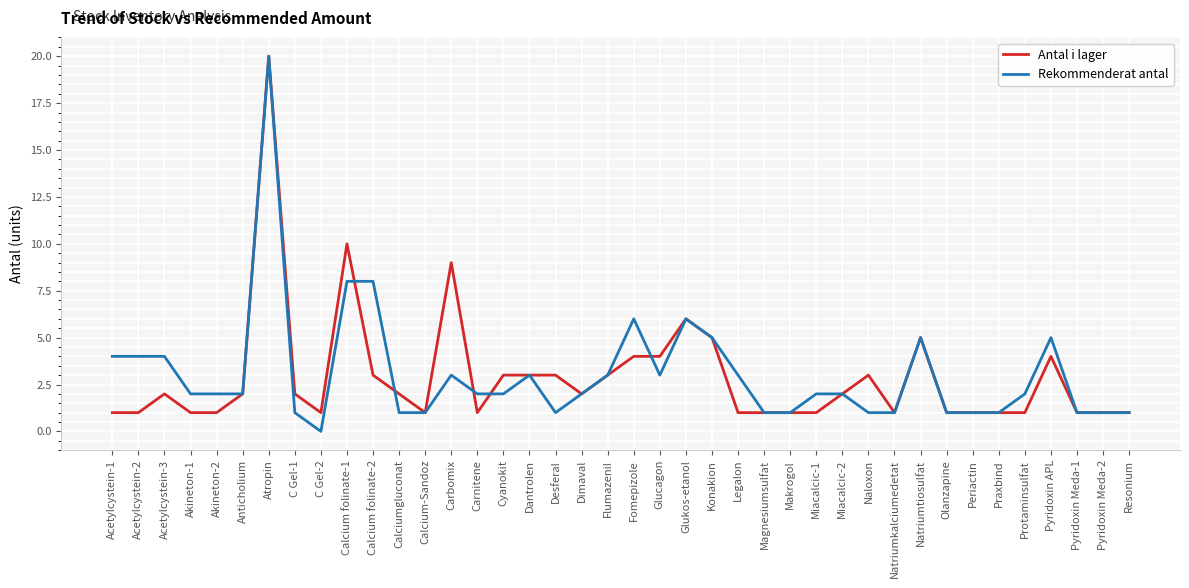

Reading left to right, extract all data points from this chart.

Antal i lager: 1	1	2	1	1	2	20	2	1	10	3	2	1	9	1	3	3	3	2	3	4	4	6	5	1	1	1	1	2	3	1	5	1	1	1	1	4	1	1	1
Rekommenderat antal: 4	4	4	2	2	2	20	1	0	8	8	1	1	3	2	2	3	1	2	3	6	3	6	5	3	1	1	2	2	1	1	5	1	1	1	2	5	1	1	1